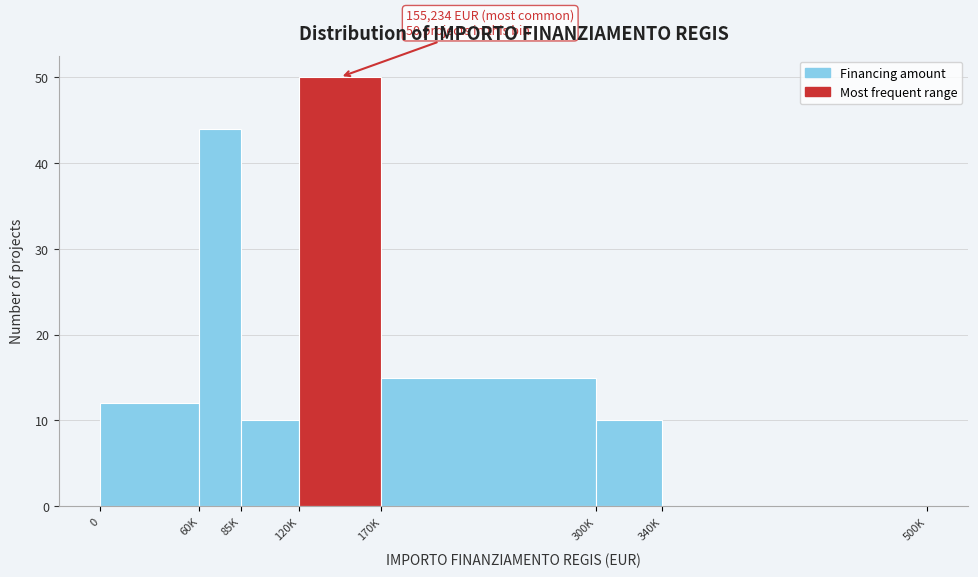

Reading right to left, extract all data points from this chart.

340K=0	300K=10	170K=15	120K=50	85K=10	60K=44	0=12